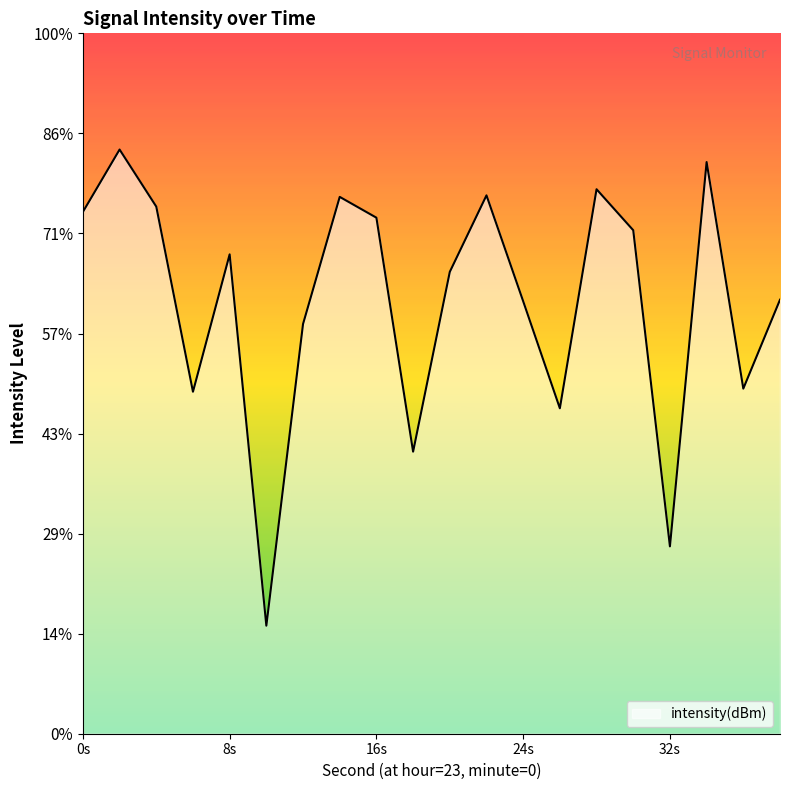

Does the chart have visible grid lines?

No